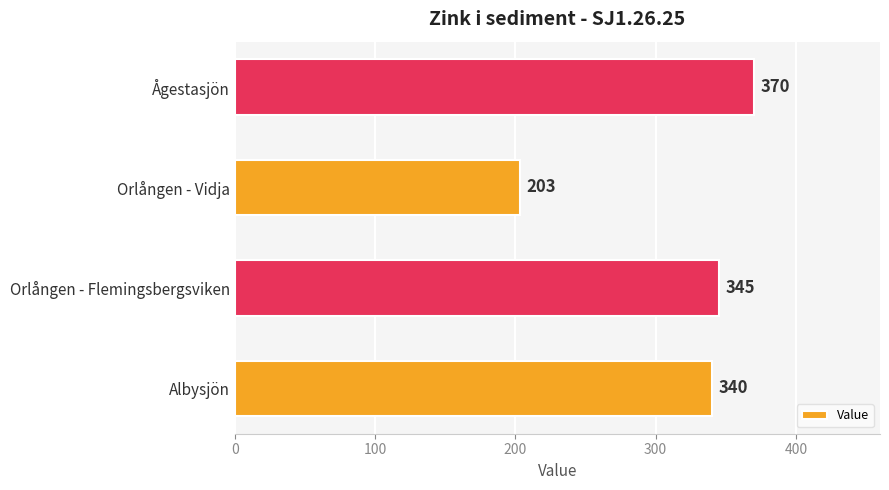

Are the bars horizontal?

Yes